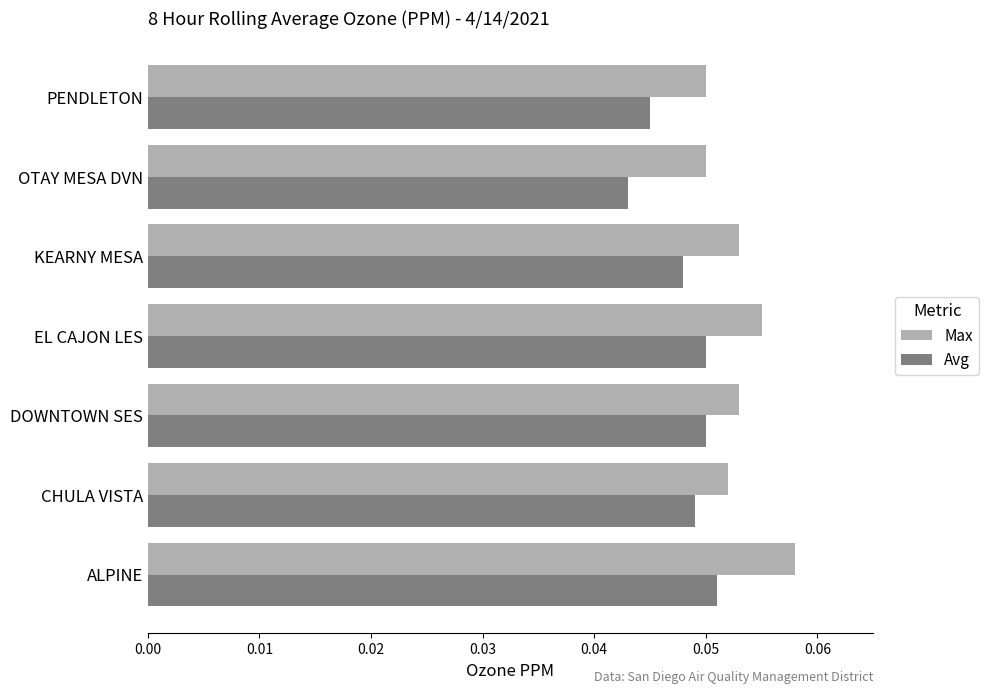

Where is Avg nearest to the value 0?

OTAY MESA DVN